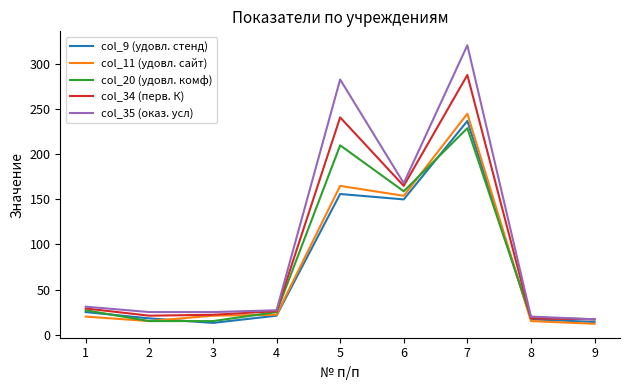

Is the value of col_9 (удовл. стенд) at 5 greater than the value of col_11 (удовл. сайт) at 7?

No